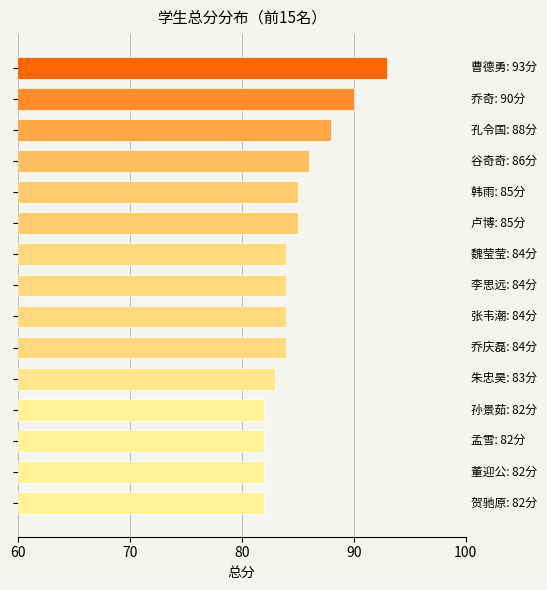

What is the minimum value shown in the chart?

82